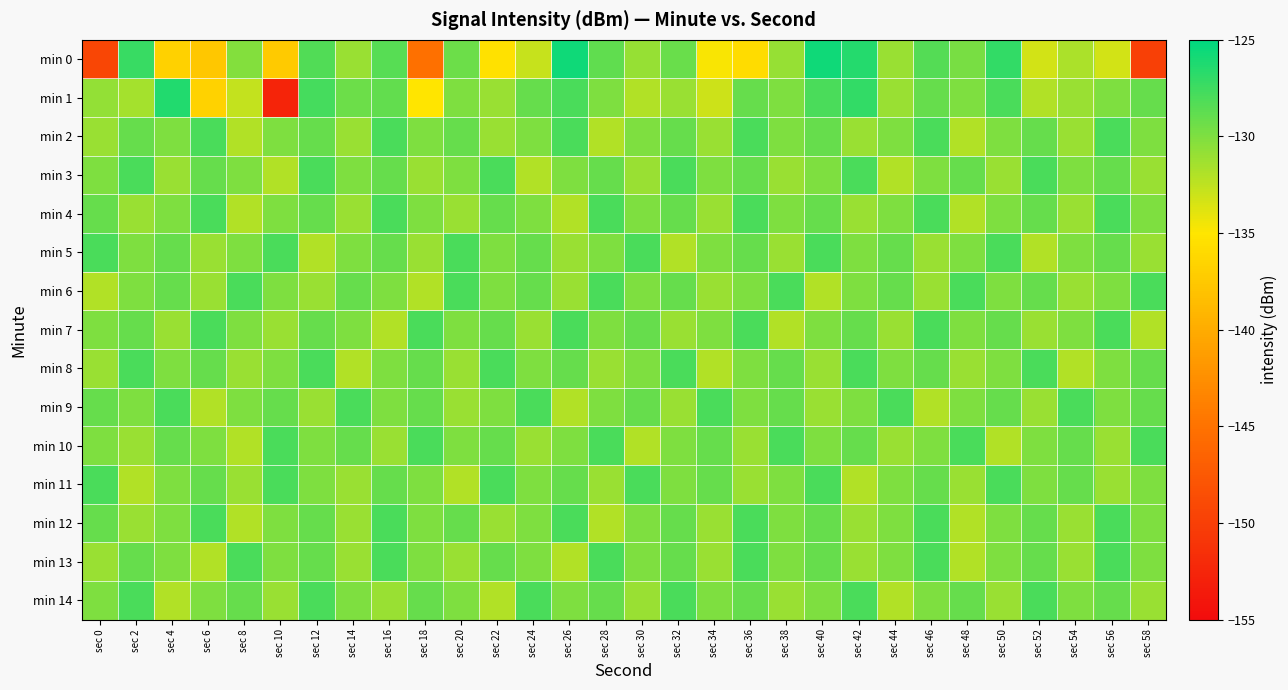

Reading left to right, transcribe all the data shown in this chart.

min 0: sec 0=-149.3	sec 2=-127.3	sec 4=-136.7	sec 6=-137.6	sec 8=-130.2	sec 10=-137.3	sec 12=-128.2	sec 14=-131.0	sec 16=-128.4	sec 18=-145.2	sec 20=-129.2	sec 22=-135.4	sec 24=-132.9	sec 26=-125.6	sec 28=-128.8	sec 30=-131.0	sec 32=-129.1	sec 34=-134.8	sec 36=-135.8	sec 38=-131.0	sec 40=-125.6	sec 42=-126.4	sec 44=-131.0	sec 46=-128.3	sec 48=-129.8	sec 50=-127.1	sec 52=-133.2	sec 54=-131.7	sec 56=-133.3	sec 58=-149.9
min 1: sec 0=-130.8	sec 2=-131.4	sec 4=-126.4	sec 6=-136.6	sec 8=-132.7	sec 10=-152.7	sec 12=-127.7	sec 14=-129.3	sec 16=-128.9	sec 18=-135.0	sec 20=-130.0	sec 22=-131.0	sec 24=-129.0	sec 26=-128.0	sec 28=-130.0	sec 30=-132.0	sec 32=-131.0	sec 34=-133.0	sec 36=-129.0	sec 38=-130.0	sec 40=-128.0	sec 42=-127.0	sec 44=-131.0	sec 46=-129.0	sec 48=-130.0	sec 50=-128.0	sec 52=-132.0	sec 54=-131.0	sec 56=-130.0	sec 58=-129.0
min 2: sec 0=-131.0	sec 2=-129.0	sec 4=-130.0	sec 6=-128.0	sec 8=-132.0	sec 10=-130.0	sec 12=-129.0	sec 14=-131.0	sec 16=-128.0	sec 18=-130.0	sec 20=-129.0	sec 22=-131.0	sec 24=-130.0	sec 26=-128.0	sec 28=-132.0	sec 30=-130.0	sec 32=-129.0	sec 34=-131.0	sec 36=-128.0	sec 38=-130.0	sec 40=-129.0	sec 42=-131.0	sec 44=-130.0	sec 46=-128.0	sec 48=-132.0	sec 50=-130.0	sec 52=-129.0	sec 54=-131.0	sec 56=-128.0	sec 58=-130.0
min 3: sec 0=-130.0	sec 2=-128.0	sec 4=-131.0	sec 6=-129.0	sec 8=-130.0	sec 10=-132.0	sec 12=-128.0	sec 14=-130.0	sec 16=-129.0	sec 18=-131.0	sec 20=-130.0	sec 22=-128.0	sec 24=-132.0	sec 26=-130.0	sec 28=-129.0	sec 30=-131.0	sec 32=-128.0	sec 34=-130.0	sec 36=-129.0	sec 38=-131.0	sec 40=-130.0	sec 42=-128.0	sec 44=-132.0	sec 46=-130.0	sec 48=-129.0	sec 50=-131.0	sec 52=-128.0	sec 54=-130.0	sec 56=-129.0	sec 58=-131.0
min 4: sec 0=-129.0	sec 2=-131.0	sec 4=-130.0	sec 6=-128.0	sec 8=-132.0	sec 10=-130.0	sec 12=-129.0	sec 14=-131.0	sec 16=-128.0	sec 18=-130.0	sec 20=-131.0	sec 22=-129.0	sec 24=-130.0	sec 26=-132.0	sec 28=-128.0	sec 30=-130.0	sec 32=-129.0	sec 34=-131.0	sec 36=-128.0	sec 38=-130.0	sec 40=-129.0	sec 42=-131.0	sec 44=-130.0	sec 46=-128.0	sec 48=-132.0	sec 50=-130.0	sec 52=-129.0	sec 54=-131.0	sec 56=-128.0	sec 58=-130.0
min 5: sec 0=-128.0	sec 2=-130.0	sec 4=-129.0	sec 6=-131.0	sec 8=-130.0	sec 10=-128.0	sec 12=-132.0	sec 14=-130.0	sec 16=-129.0	sec 18=-131.0	sec 20=-128.0	sec 22=-130.0	sec 24=-129.0	sec 26=-131.0	sec 28=-130.0	sec 30=-128.0	sec 32=-132.0	sec 34=-130.0	sec 36=-129.0	sec 38=-131.0	sec 40=-128.0	sec 42=-130.0	sec 44=-129.0	sec 46=-131.0	sec 48=-130.0	sec 50=-128.0	sec 52=-132.0	sec 54=-130.0	sec 56=-129.0	sec 58=-131.0
min 6: sec 0=-132.0	sec 2=-130.0	sec 4=-129.0	sec 6=-131.0	sec 8=-128.0	sec 10=-130.0	sec 12=-131.0	sec 14=-129.0	sec 16=-130.0	sec 18=-132.0	sec 20=-128.0	sec 22=-130.0	sec 24=-129.0	sec 26=-131.0	sec 28=-128.0	sec 30=-130.0	sec 32=-129.0	sec 34=-131.0	sec 36=-130.0	sec 38=-128.0	sec 40=-132.0	sec 42=-130.0	sec 44=-129.0	sec 46=-131.0	sec 48=-128.0	sec 50=-130.0	sec 52=-129.0	sec 54=-131.0	sec 56=-130.0	sec 58=-128.0
min 7: sec 0=-130.0	sec 2=-129.0	sec 4=-131.0	sec 6=-128.0	sec 8=-130.0	sec 10=-131.0	sec 12=-129.0	sec 14=-130.0	sec 16=-132.0	sec 18=-128.0	sec 20=-130.0	sec 22=-129.0	sec 24=-131.0	sec 26=-128.0	sec 28=-130.0	sec 30=-129.0	sec 32=-131.0	sec 34=-130.0	sec 36=-128.0	sec 38=-132.0	sec 40=-130.0	sec 42=-129.0	sec 44=-131.0	sec 46=-128.0	sec 48=-130.0	sec 50=-129.0	sec 52=-131.0	sec 54=-130.0	sec 56=-128.0	sec 58=-132.0
min 8: sec 0=-131.0	sec 2=-128.0	sec 4=-130.0	sec 6=-129.0	sec 8=-131.0	sec 10=-130.0	sec 12=-128.0	sec 14=-132.0	sec 16=-130.0	sec 18=-129.0	sec 20=-131.0	sec 22=-128.0	sec 24=-130.0	sec 26=-129.0	sec 28=-131.0	sec 30=-130.0	sec 32=-128.0	sec 34=-132.0	sec 36=-130.0	sec 38=-129.0	sec 40=-131.0	sec 42=-128.0	sec 44=-130.0	sec 46=-129.0	sec 48=-131.0	sec 50=-130.0	sec 52=-128.0	sec 54=-132.0	sec 56=-130.0	sec 58=-129.0
min 9: sec 0=-129.0	sec 2=-130.0	sec 4=-128.0	sec 6=-132.0	sec 8=-130.0	sec 10=-129.0	sec 12=-131.0	sec 14=-128.0	sec 16=-130.0	sec 18=-129.0	sec 20=-131.0	sec 22=-130.0	sec 24=-128.0	sec 26=-132.0	sec 28=-130.0	sec 30=-129.0	sec 32=-131.0	sec 34=-128.0	sec 36=-130.0	sec 38=-129.0	sec 40=-131.0	sec 42=-130.0	sec 44=-128.0	sec 46=-132.0	sec 48=-130.0	sec 50=-129.0	sec 52=-131.0	sec 54=-128.0	sec 56=-130.0	sec 58=-129.0
min 10: sec 0=-130.0	sec 2=-131.0	sec 4=-129.0	sec 6=-130.0	sec 8=-132.0	sec 10=-128.0	sec 12=-130.0	sec 14=-129.0	sec 16=-131.0	sec 18=-128.0	sec 20=-130.0	sec 22=-129.0	sec 24=-131.0	sec 26=-130.0	sec 28=-128.0	sec 30=-132.0	sec 32=-130.0	sec 34=-129.0	sec 36=-131.0	sec 38=-128.0	sec 40=-130.0	sec 42=-129.0	sec 44=-131.0	sec 46=-130.0	sec 48=-128.0	sec 50=-132.0	sec 52=-130.0	sec 54=-129.0	sec 56=-131.0	sec 58=-128.0
min 11: sec 0=-128.0	sec 2=-132.0	sec 4=-130.0	sec 6=-129.0	sec 8=-131.0	sec 10=-128.0	sec 12=-130.0	sec 14=-131.0	sec 16=-129.0	sec 18=-130.0	sec 20=-132.0	sec 22=-128.0	sec 24=-130.0	sec 26=-129.0	sec 28=-131.0	sec 30=-128.0	sec 32=-130.0	sec 34=-129.0	sec 36=-131.0	sec 38=-130.0	sec 40=-128.0	sec 42=-132.0	sec 44=-130.0	sec 46=-129.0	sec 48=-131.0	sec 50=-128.0	sec 52=-130.0	sec 54=-129.0	sec 56=-131.0	sec 58=-130.0
min 12: sec 0=-129.0	sec 2=-131.0	sec 4=-130.0	sec 6=-128.0	sec 8=-132.0	sec 10=-130.0	sec 12=-129.0	sec 14=-131.0	sec 16=-128.0	sec 18=-130.0	sec 20=-129.0	sec 22=-131.0	sec 24=-130.0	sec 26=-128.0	sec 28=-132.0	sec 30=-130.0	sec 32=-129.0	sec 34=-131.0	sec 36=-128.0	sec 38=-130.0	sec 40=-129.0	sec 42=-131.0	sec 44=-130.0	sec 46=-128.0	sec 48=-132.0	sec 50=-130.0	sec 52=-129.0	sec 54=-131.0	sec 56=-128.0	sec 58=-130.0
min 13: sec 0=-131.0	sec 2=-129.0	sec 4=-130.0	sec 6=-132.0	sec 8=-128.0	sec 10=-130.0	sec 12=-129.0	sec 14=-131.0	sec 16=-128.0	sec 18=-130.0	sec 20=-131.0	sec 22=-129.0	sec 24=-130.0	sec 26=-132.0	sec 28=-128.0	sec 30=-130.0	sec 32=-129.0	sec 34=-131.0	sec 36=-128.0	sec 38=-130.0	sec 40=-129.0	sec 42=-131.0	sec 44=-130.0	sec 46=-128.0	sec 48=-132.0	sec 50=-130.0	sec 52=-129.0	sec 54=-131.0	sec 56=-128.0	sec 58=-130.0
min 14: sec 0=-130.0	sec 2=-128.0	sec 4=-132.0	sec 6=-130.0	sec 8=-129.0	sec 10=-131.0	sec 12=-128.0	sec 14=-130.0	sec 16=-131.0	sec 18=-129.0	sec 20=-130.0	sec 22=-132.0	sec 24=-128.0	sec 26=-130.0	sec 28=-129.0	sec 30=-131.0	sec 32=-128.0	sec 34=-130.0	sec 36=-129.0	sec 38=-131.0	sec 40=-130.0	sec 42=-128.0	sec 44=-132.0	sec 46=-130.0	sec 48=-129.0	sec 50=-131.0	sec 52=-128.0	sec 54=-130.0	sec 56=-129.0	sec 58=-131.0